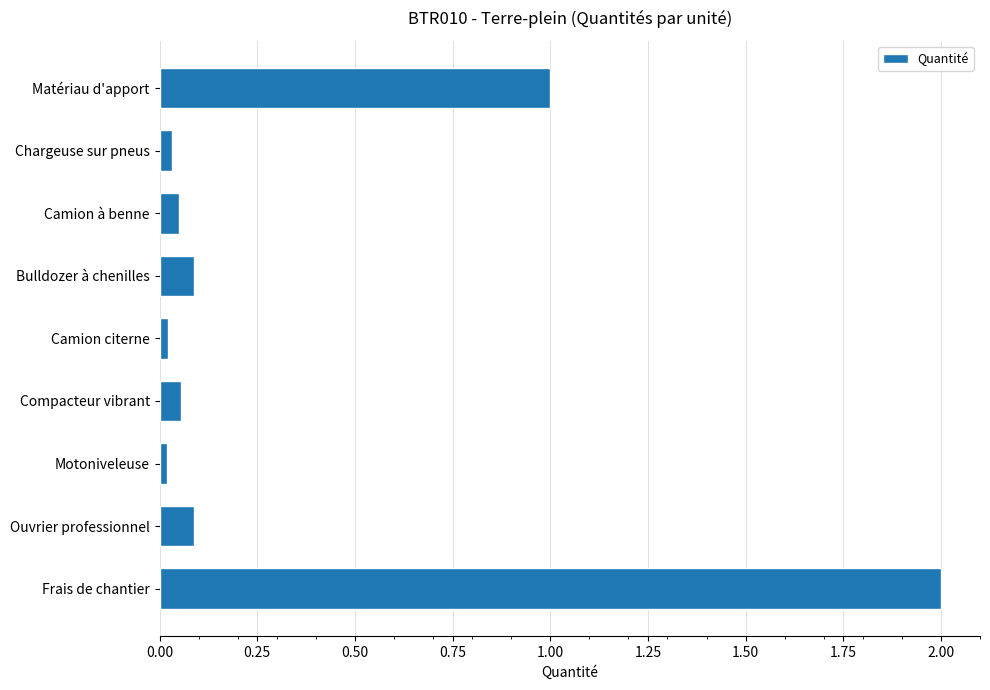

What is the approximate value at Frais de chantier?

2.0